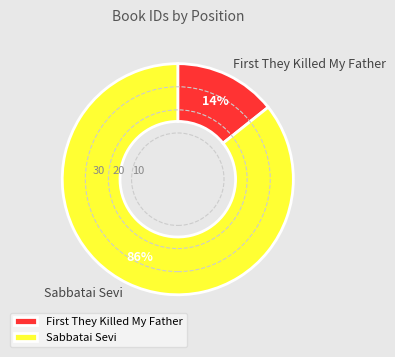

Rank the categories by value from lowest to highest.

First They Killed My Father, Sabbatai Sevi